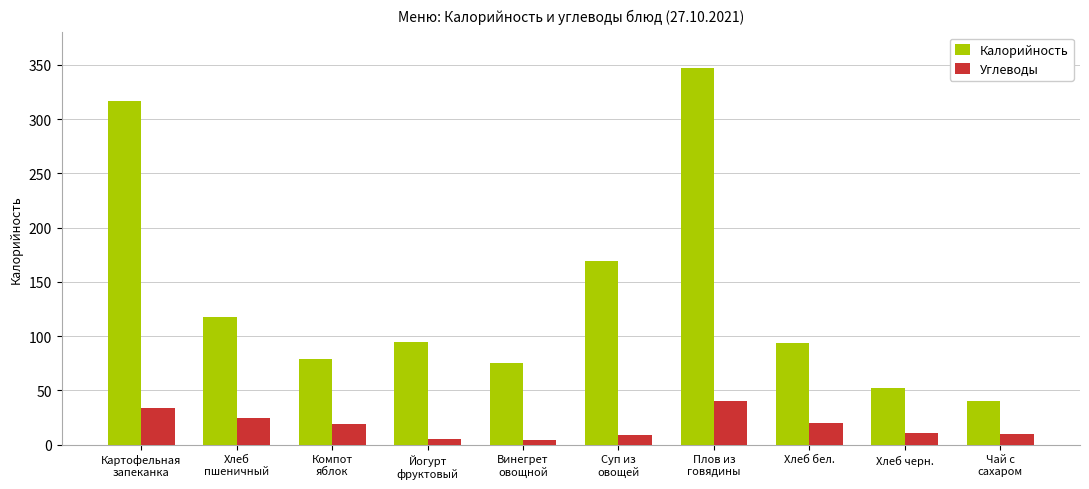

Which series has the largest range (max minus min)?

Калорийность